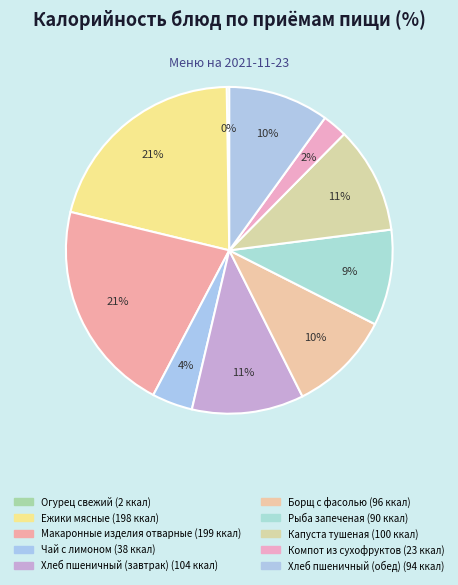

How many segments does this pie chart have?

10